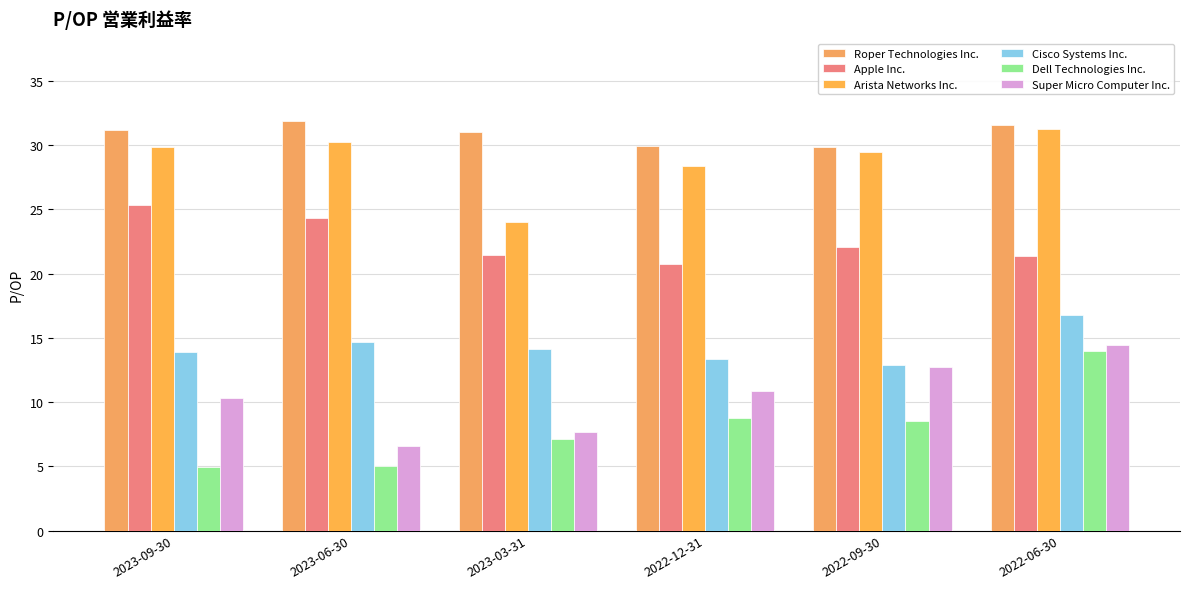

How many bars are there in total?

36